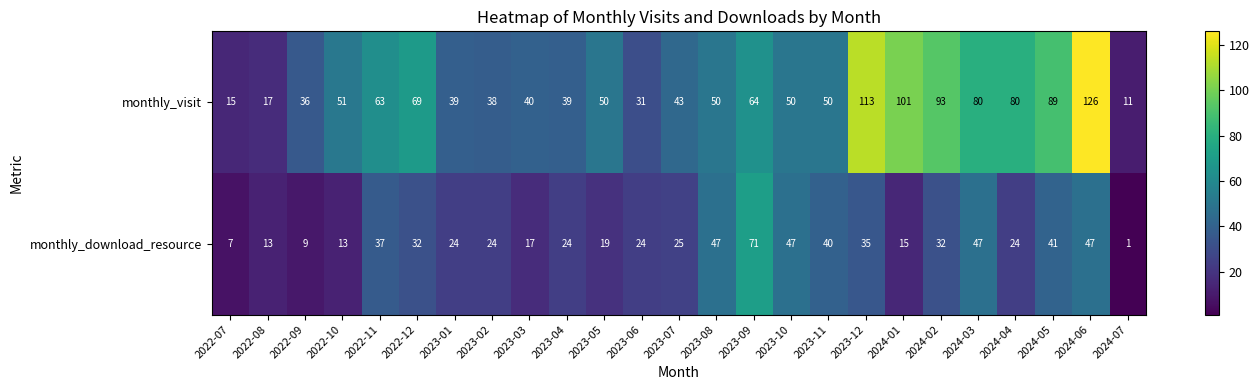

Is it true that monthly_download_resource equals 6 at 2022-08?

False